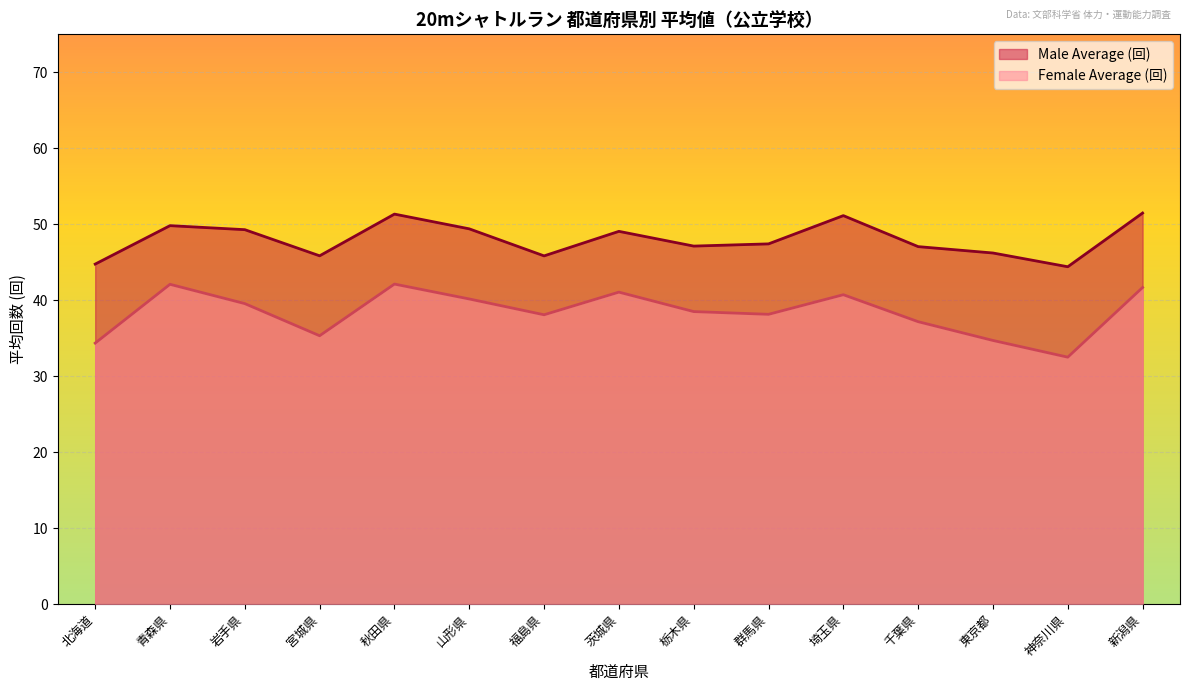

What is the average value of the Male Average (回) series?

48.0